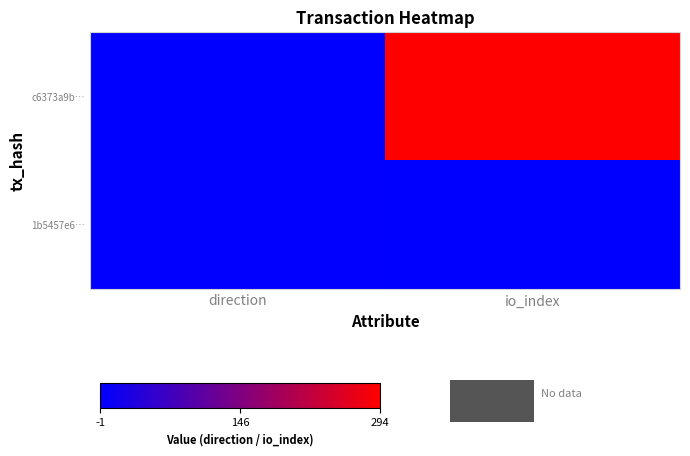

Reading right to left, list all the values displayed in this chart.

c6373a9b…: io_index=294	direction=-1
1b5457e6…: io_index=0	direction=1